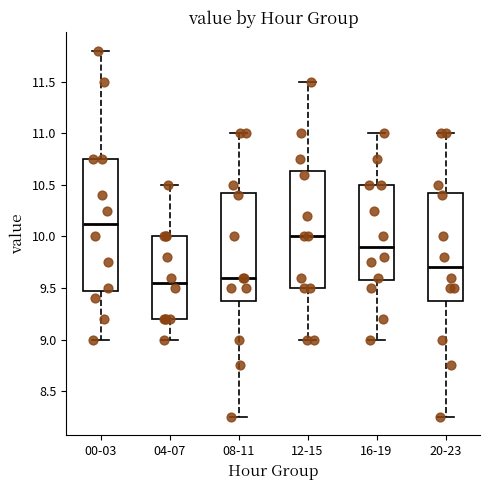

Which box has the highest median line?

00-03